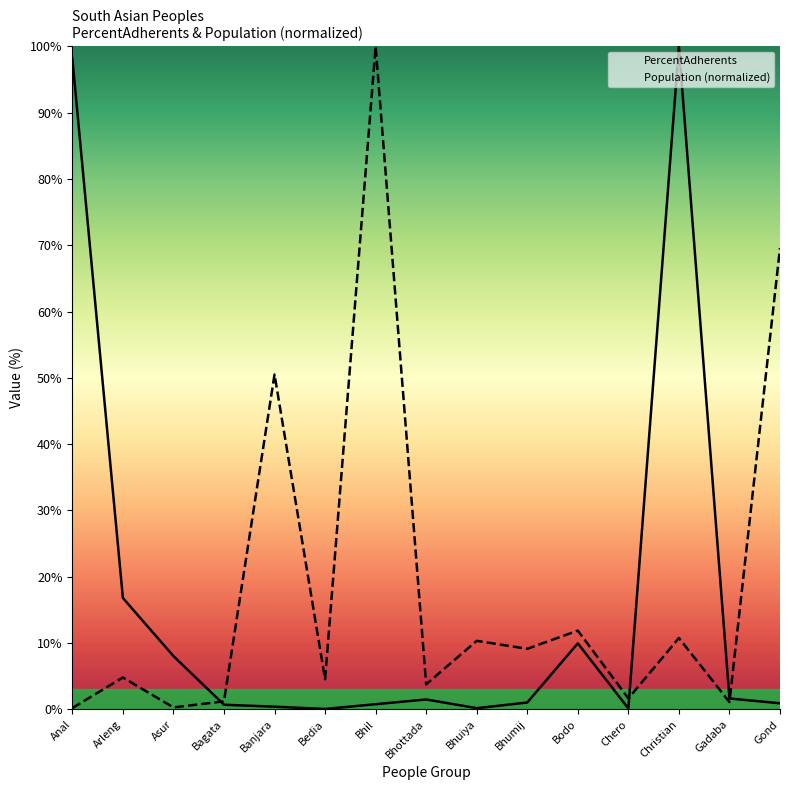

Read the Population value at Bagata.

1.2